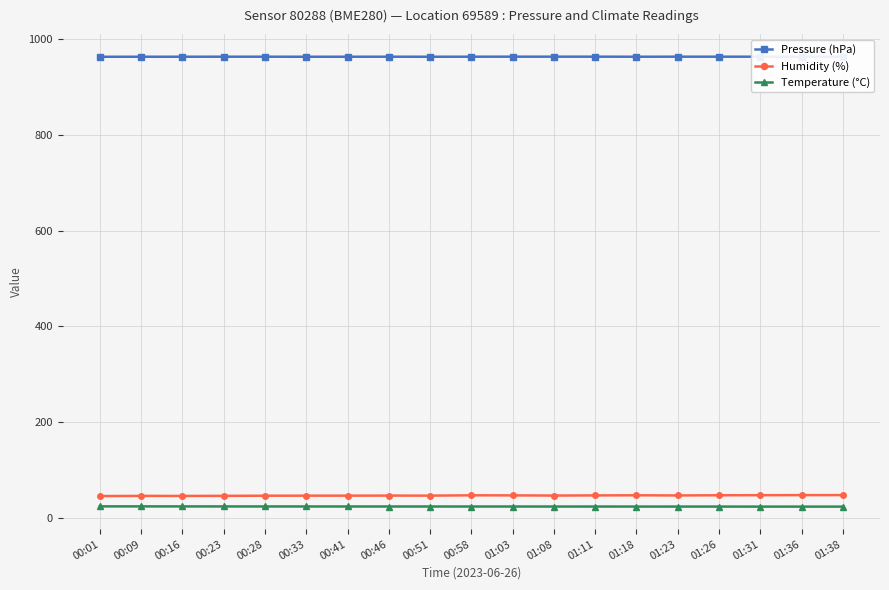

Count the Temperature (°C) values in the range 24 to 25.

19